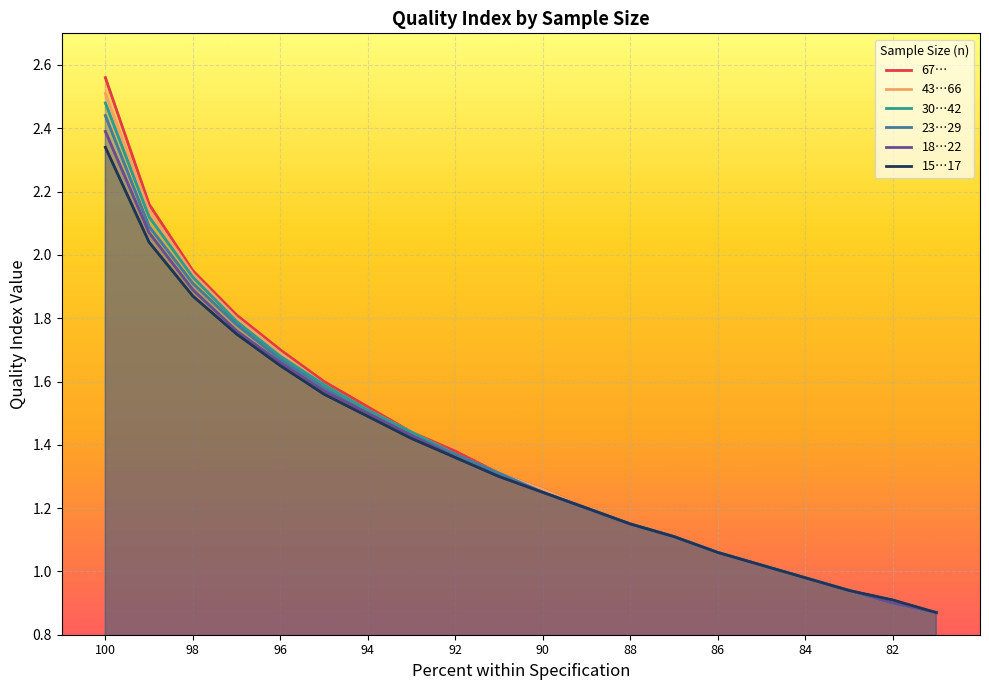

What is the value of the 18…22 point at the 2nd from the left?

2.1